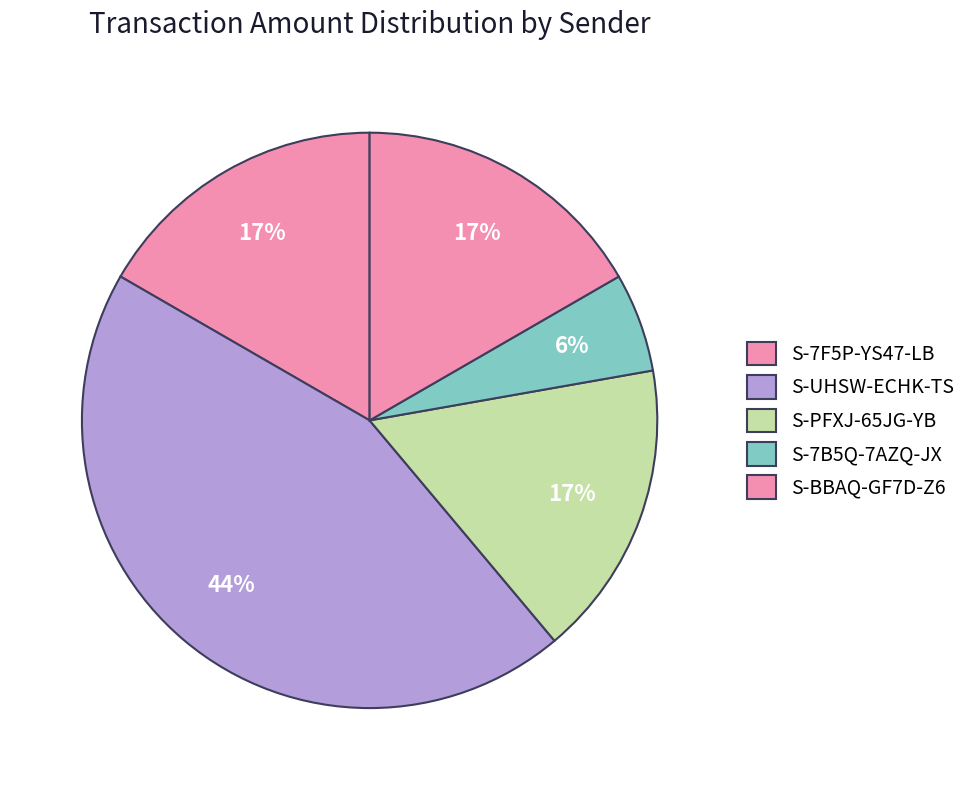

How many segments does this pie chart have?

5